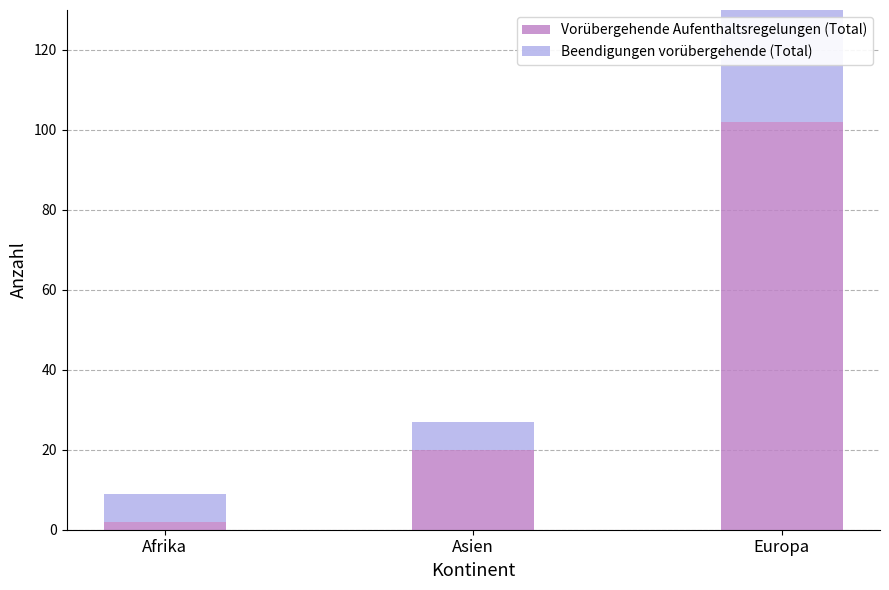

Does the chart contain stacked bars?

Yes